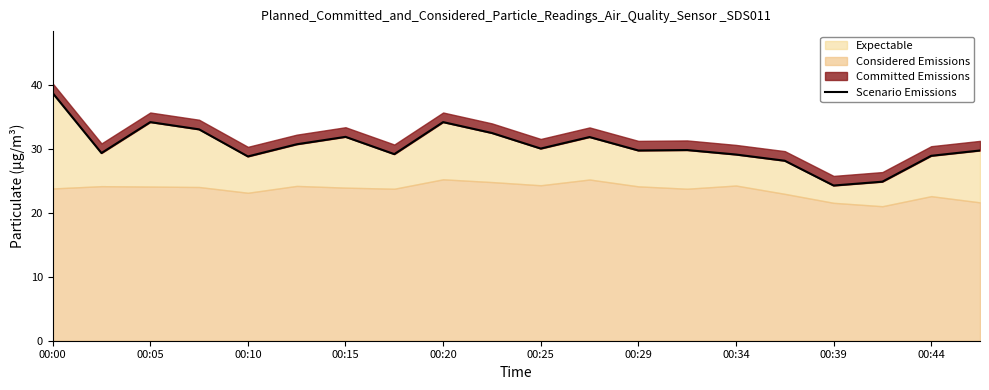

What is the label of the 10th point from the left?

00:44